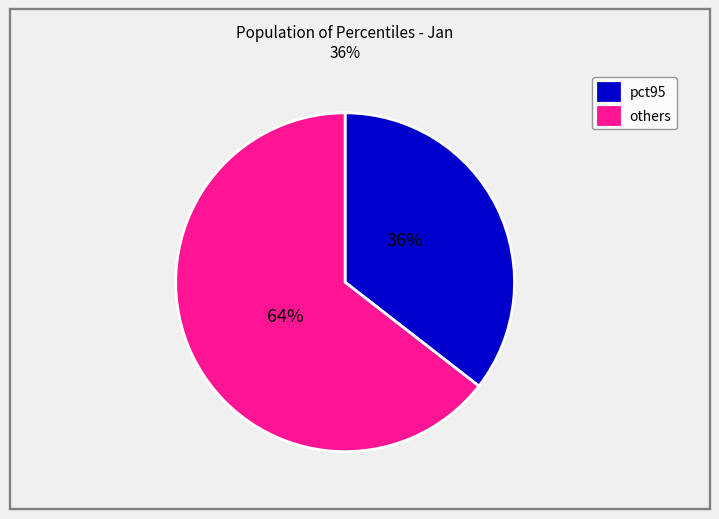

Combined, do others and pct95 account for over 50%?

Yes